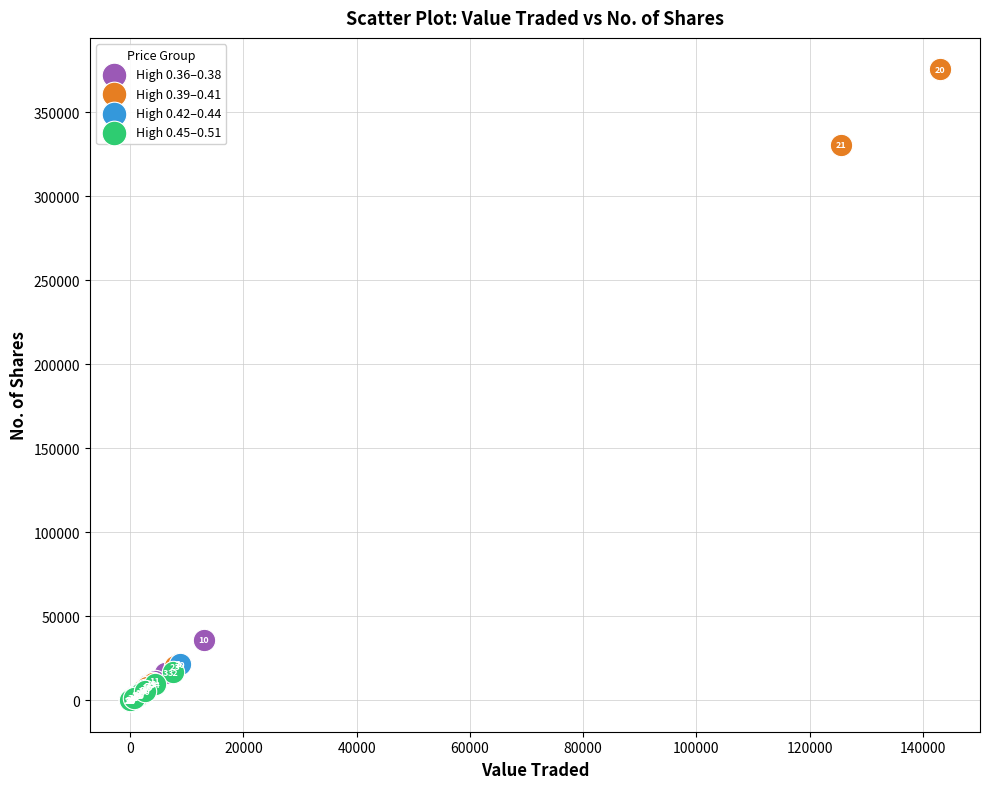

Which series contains the lowest Y value?

High 0.45–0.51